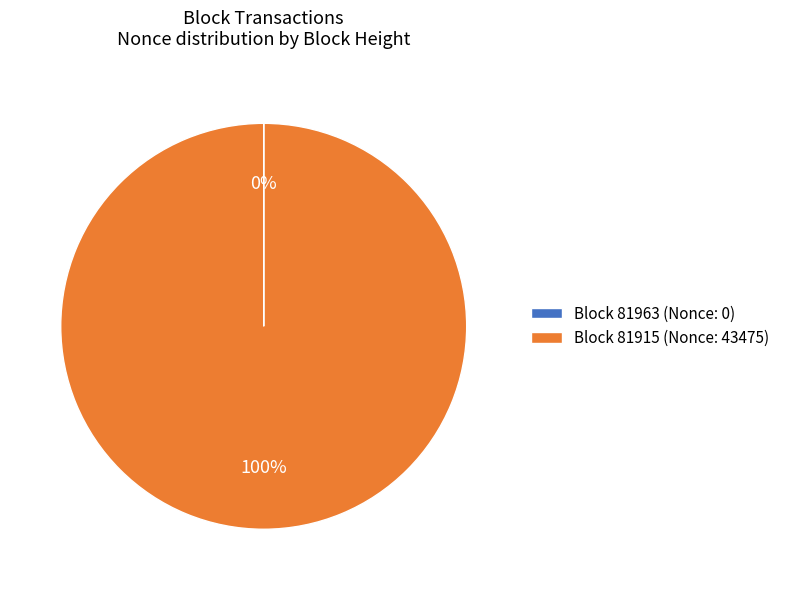

Is it true that Block 81915 (Nonce: 43475) is 88% of the pie?

False